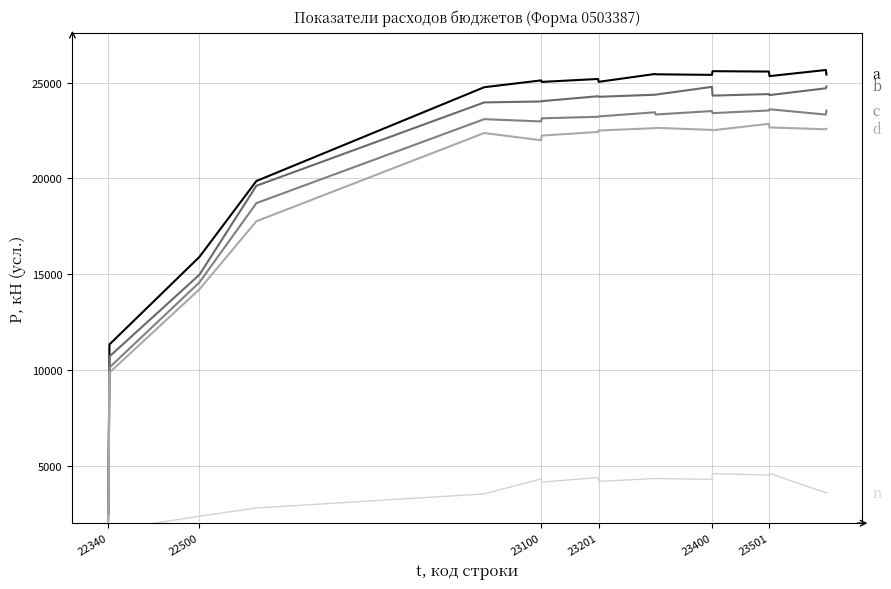

What is the sum of all b (консолид. бюджет, запл.) values?

371057.2